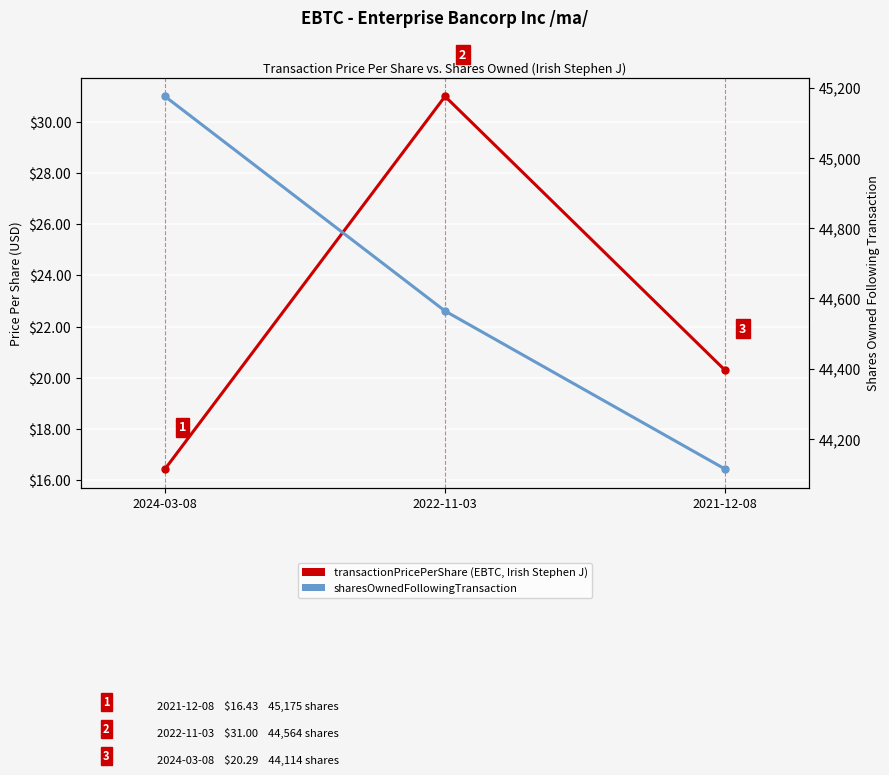

The sharesOwnedFollowingTransaction series shows 63686.4 at 2022-11-03. True or false?

False